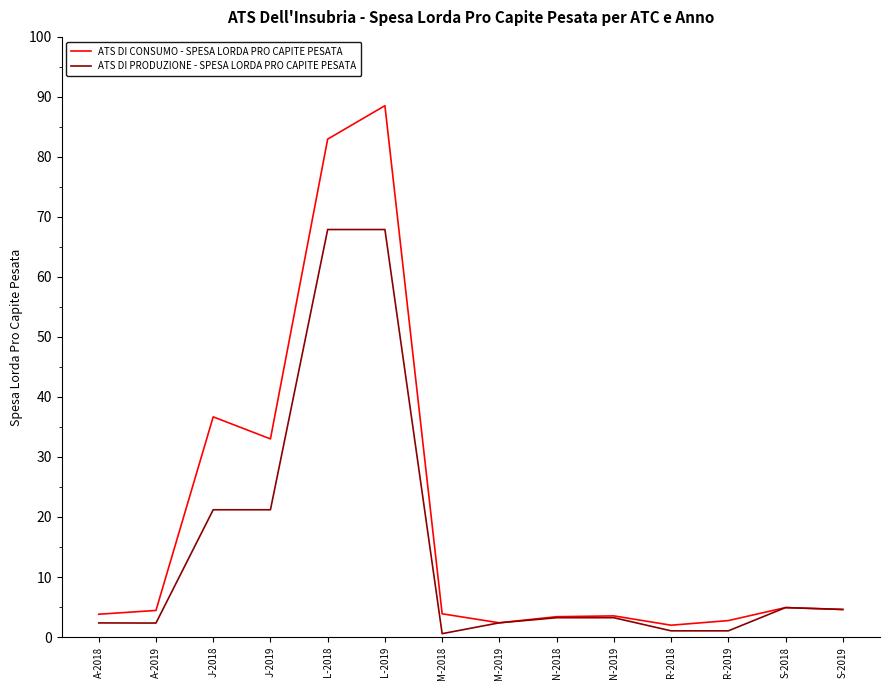

What is the lowest value of the ATS DI PRODUZIONE - SPESA LORDA PRO CAPITE PESATA series?

0.6